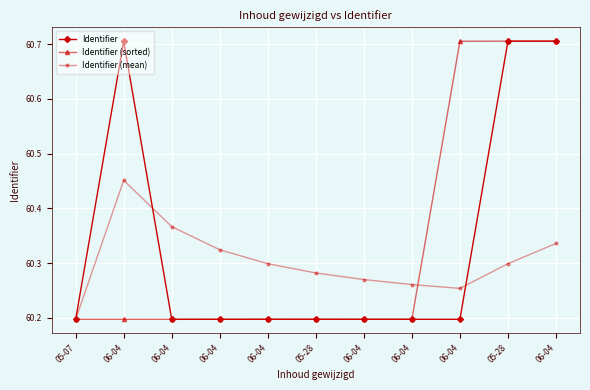

Read the Identifier (mean) value at 06-04.

60.3